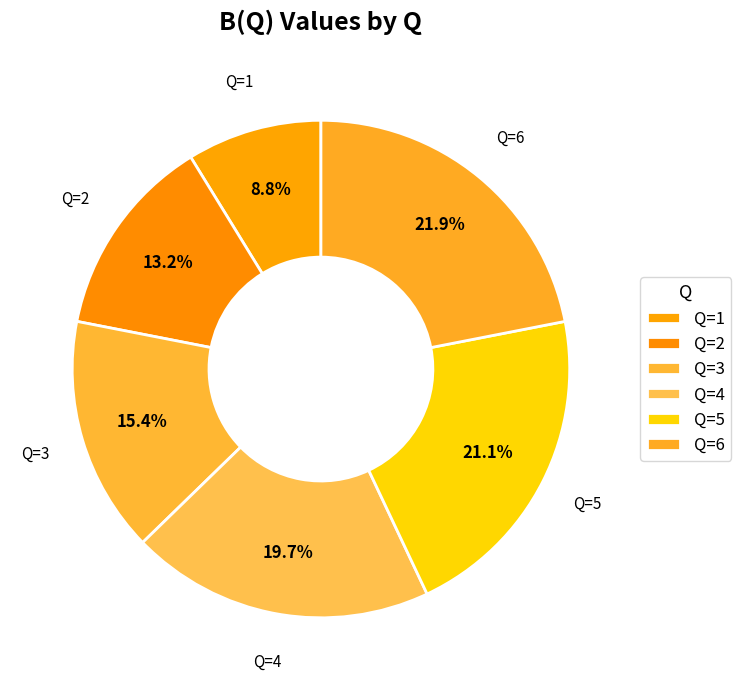

Which category has the smallest portion of the pie?

Q=1